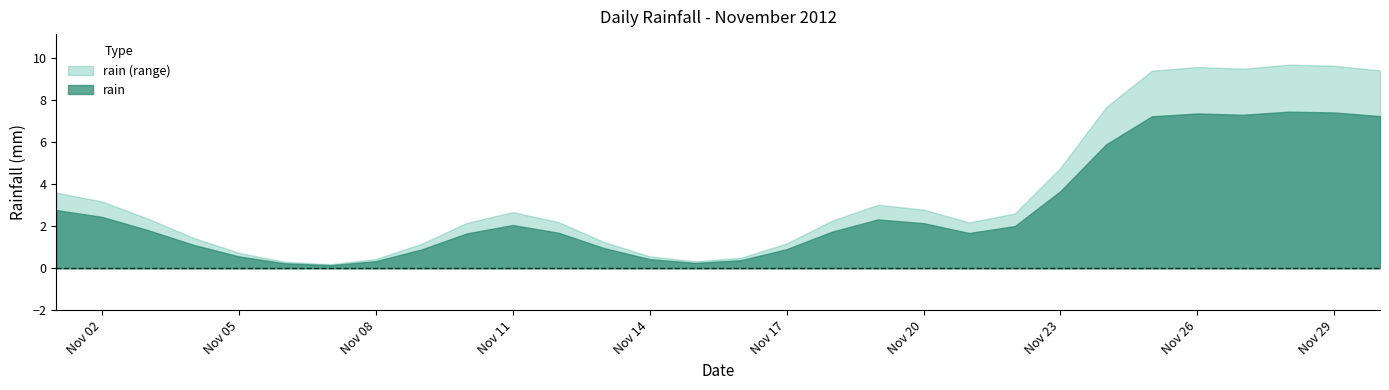

True or false: the data shows 1.6 at 2012-11-04.

True